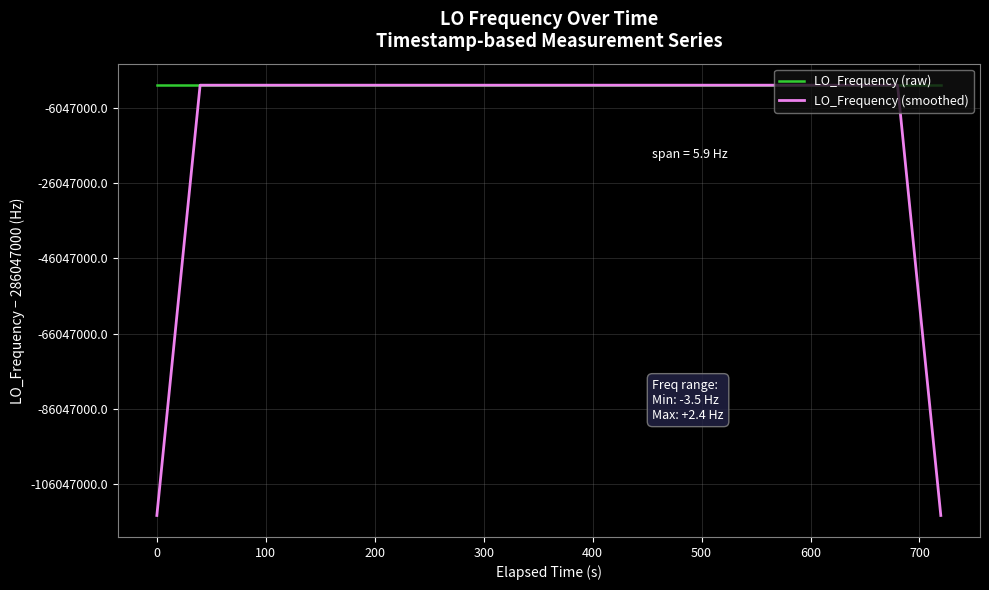

What is the average value of the LO_Frequency (raw) series?

286046999.3